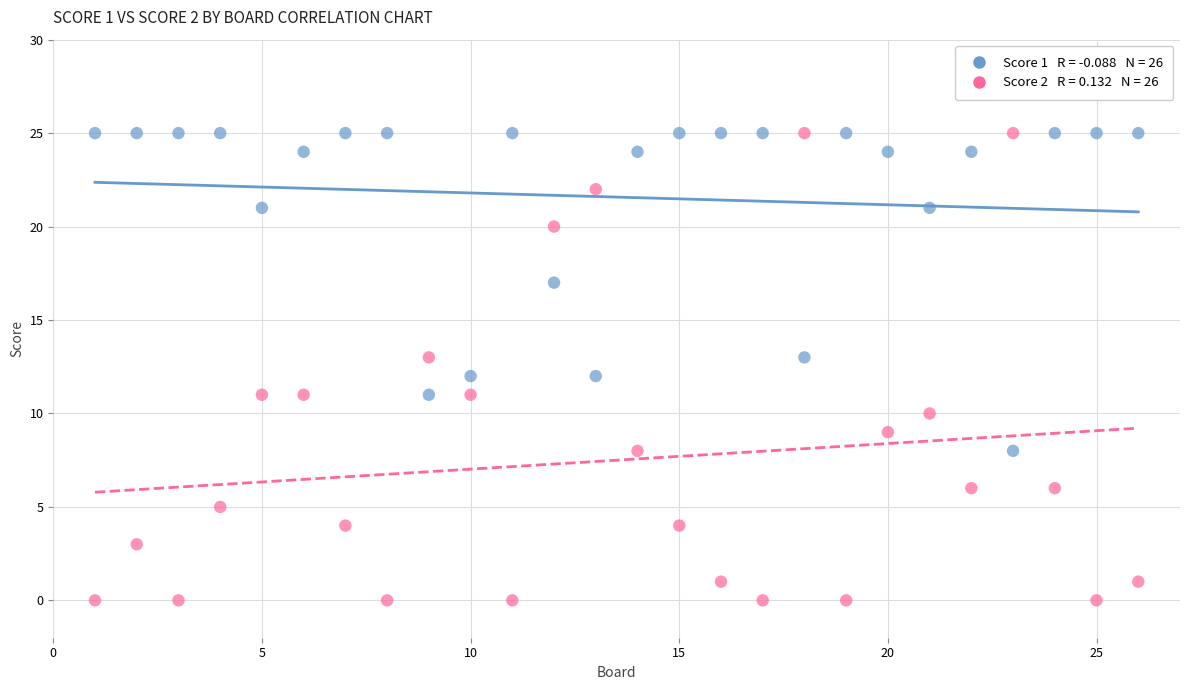

Across all data points, what is the range of X values (max minus min)?

25